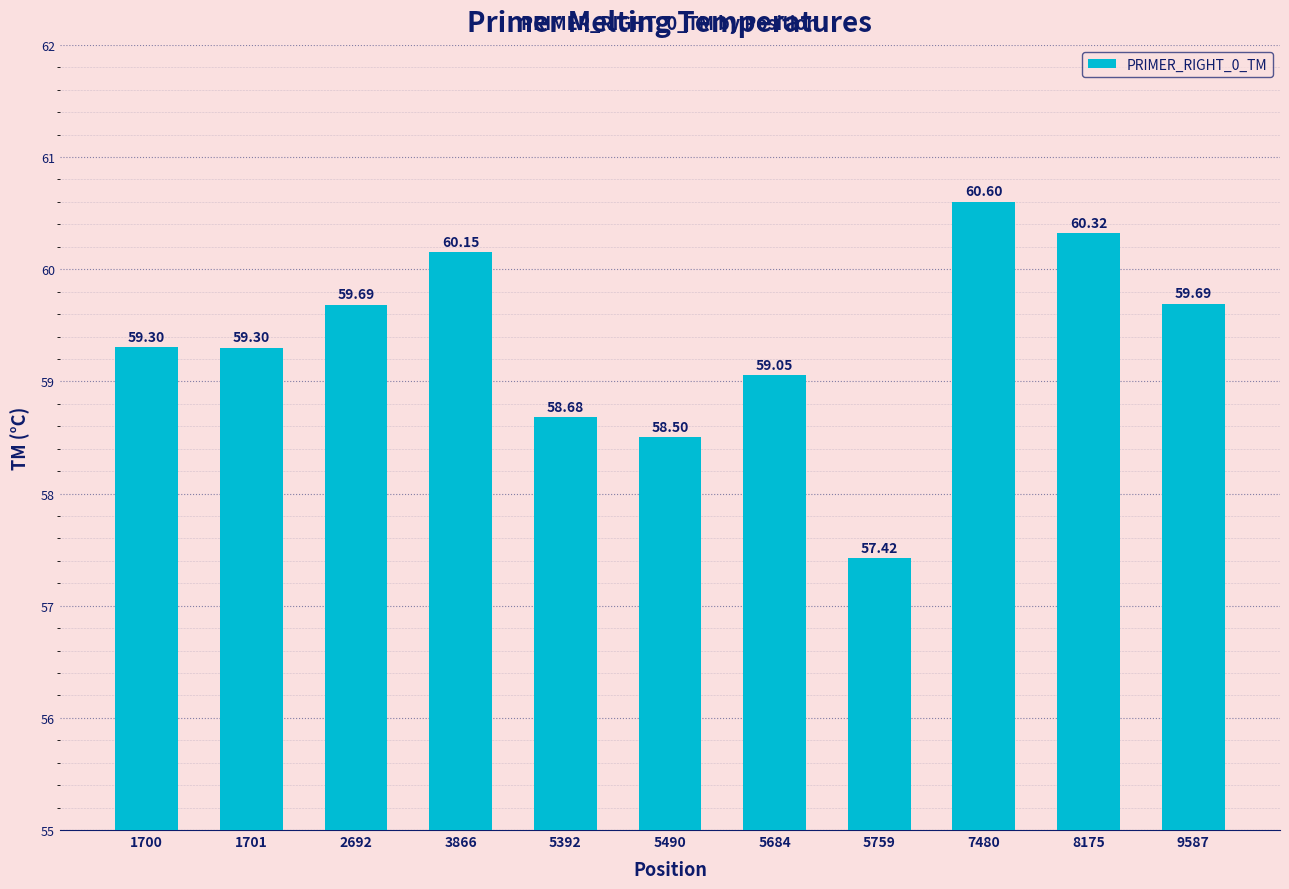

What is the value of the 3rd bar from the left?

59.7